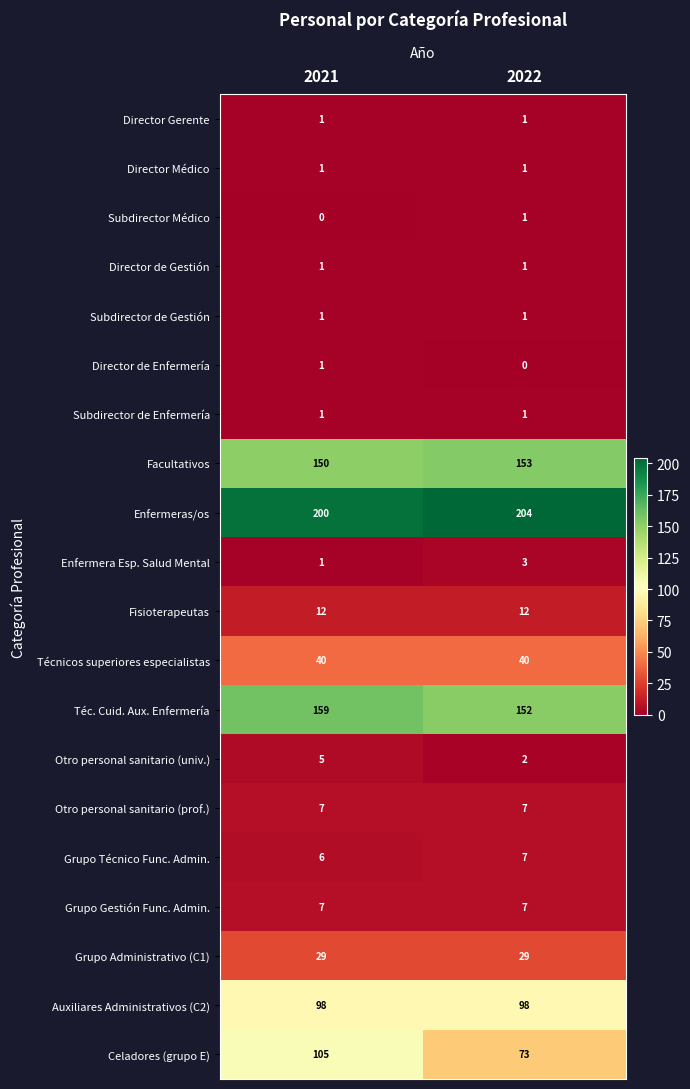

What is the sum of the Grupo Técnico Func. Admin. values at 2022 and 2021?

13